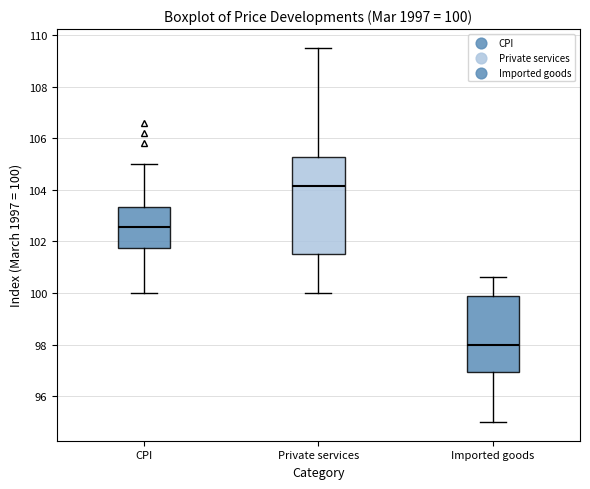

Which box's median line is the highest?

Private services